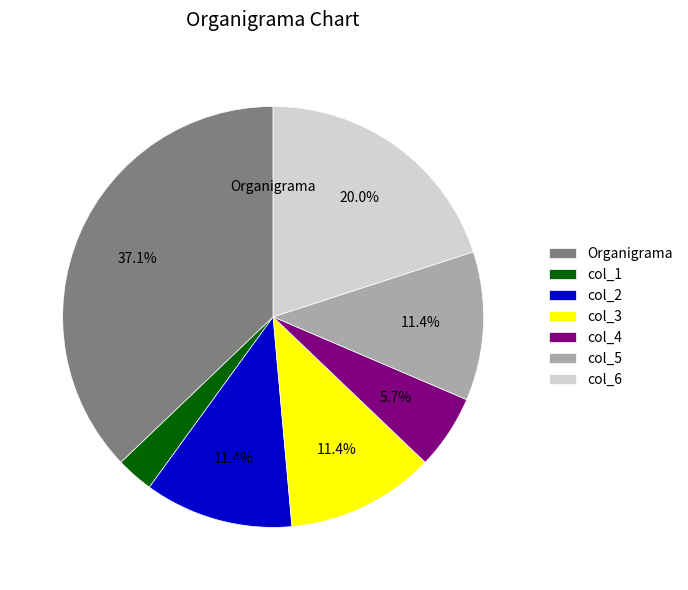

To the nearest percent, what is the difference between the largest and smallest slice percentages?

34%